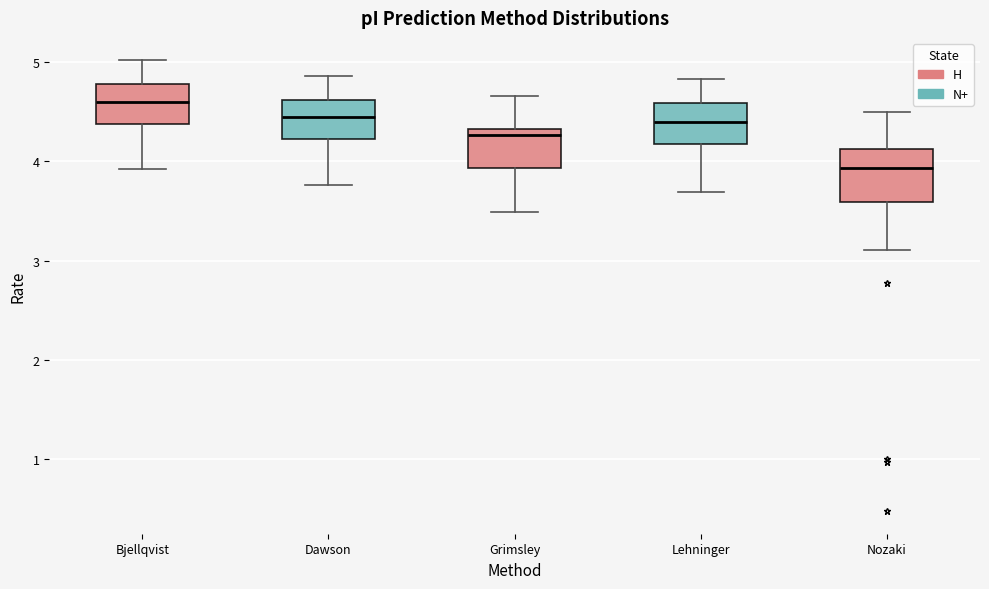

Comparing the boxes themselves (not the whiskers), which one is the tallest?

Nozaki